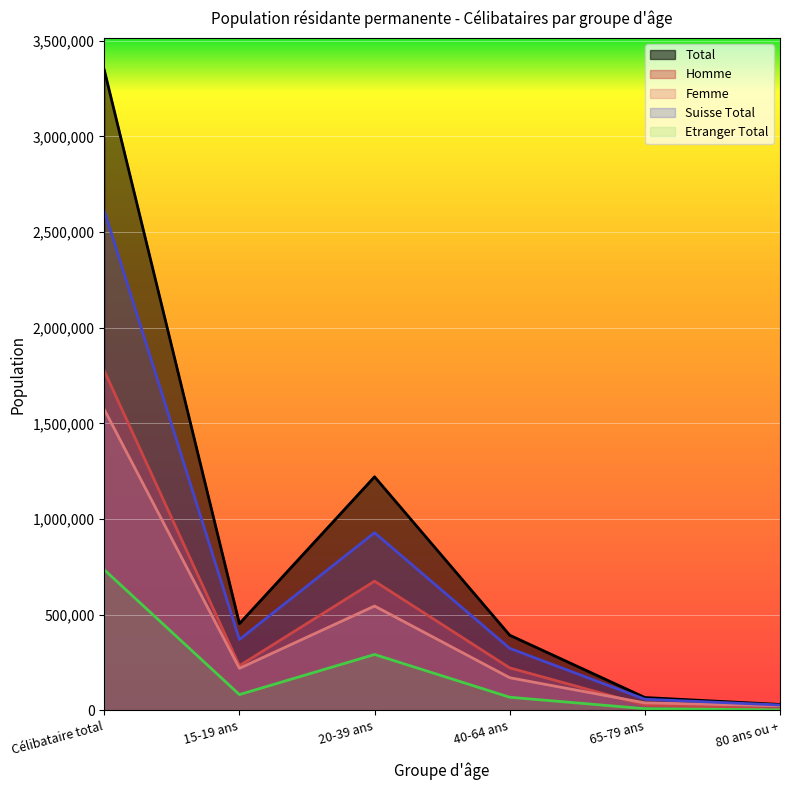

Reading left to right, list all the values displayed in this chart.

Femme: Célibataire total=1572371	15-19 ans=219815	20-39 ans=545377	40-64 ans=170754	65-79 ans=39367	80 ans ou +=23903
Homme: Célibataire total=1774234	15-19 ans=233438	20-39 ans=675421	40-64 ans=222175	65-79 ans=27975	80 ans ou +=7160
Total: Célibataire total=3346605	15-19 ans=453253	20-39 ans=1220798	40-64 ans=392929	65-79 ans=67342	80 ans ou +=31063
Suisse Total: Célibataire total=2611786	15-19 ans=370504	20-39 ans=928626	40-64 ans=324146	65-79 ans=58396	80 ans ou +=28312
Etranger Total: Célibataire total=734819	15-19 ans=82749	20-39 ans=292172	40-64 ans=68783	65-79 ans=8946	80 ans ou +=2751